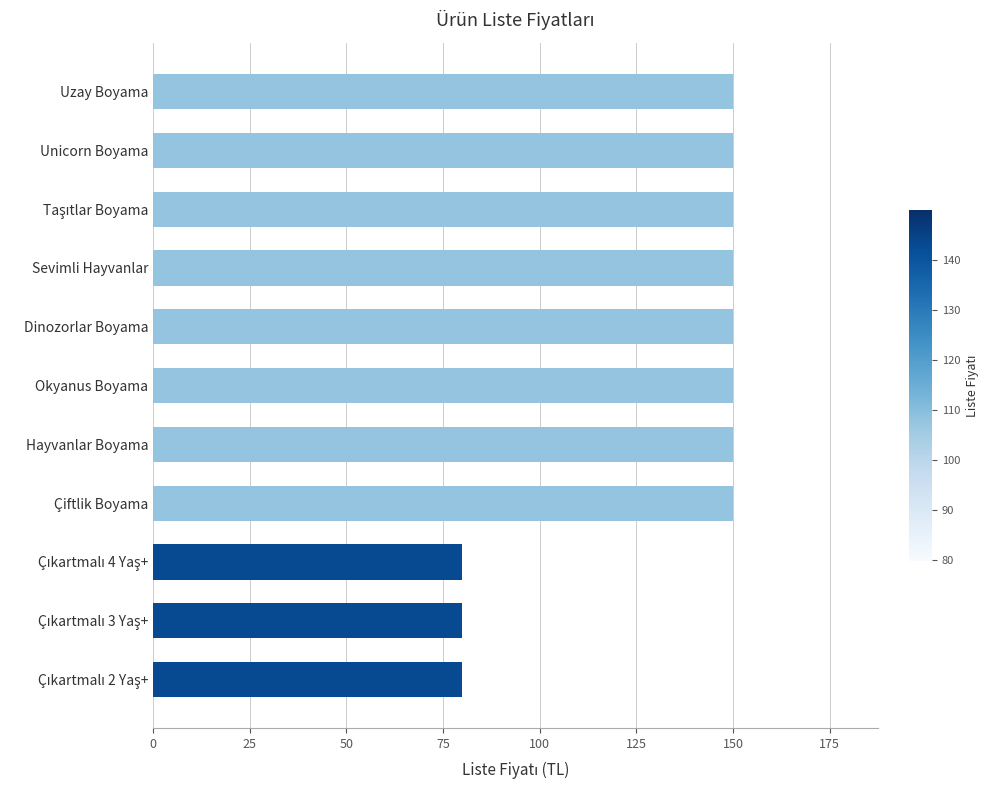

What position from the bottom is Okyanus Boyama?

6